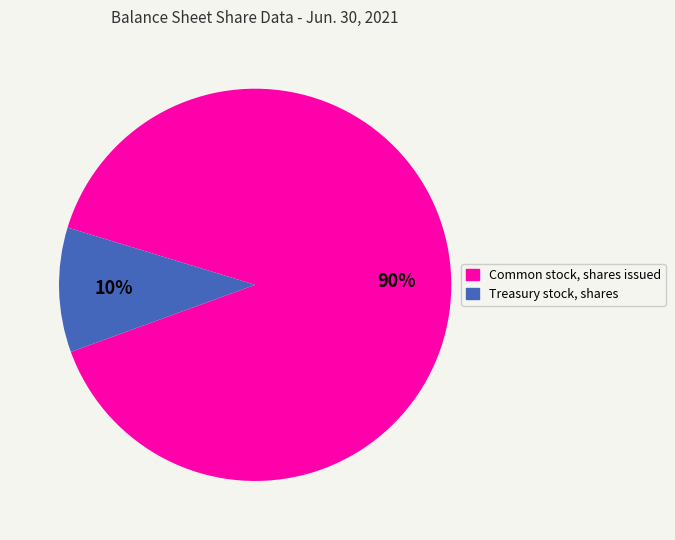

Is Common stock, shares issued the majority of the pie?

Yes